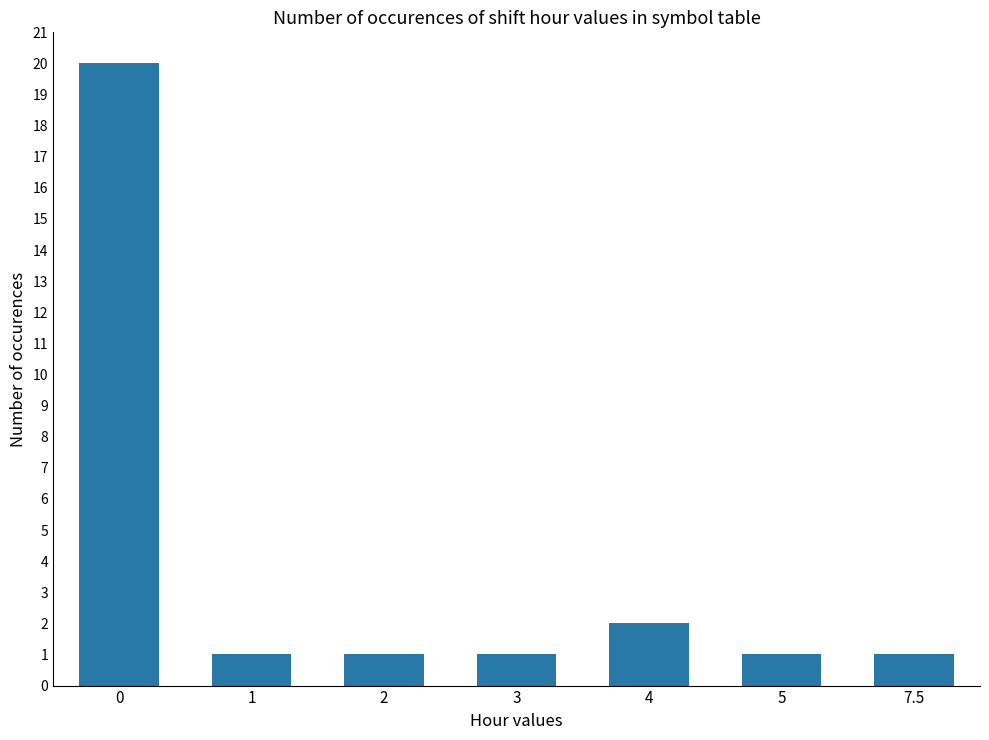

What is the maximum value shown in the chart?

20